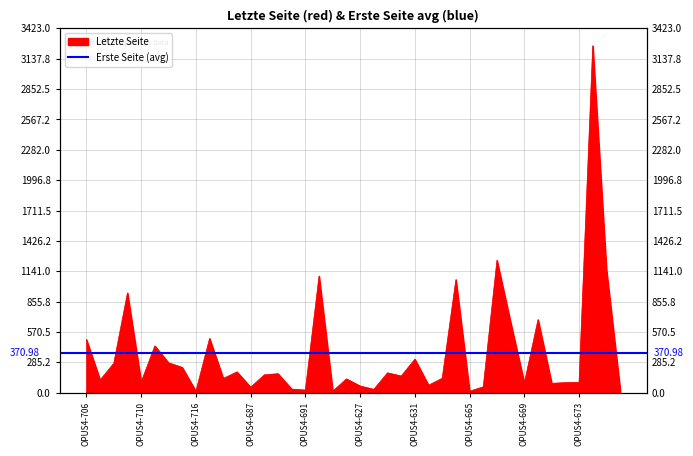

Which label corresponds to the largest value in the chart?

OPUS4-654